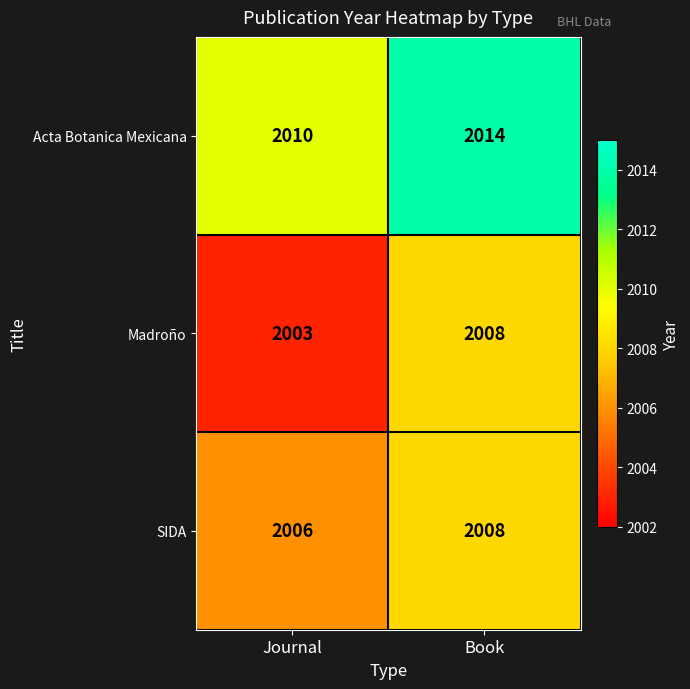

Which series has the largest total across all categories?

Acta Botanica Mexicana